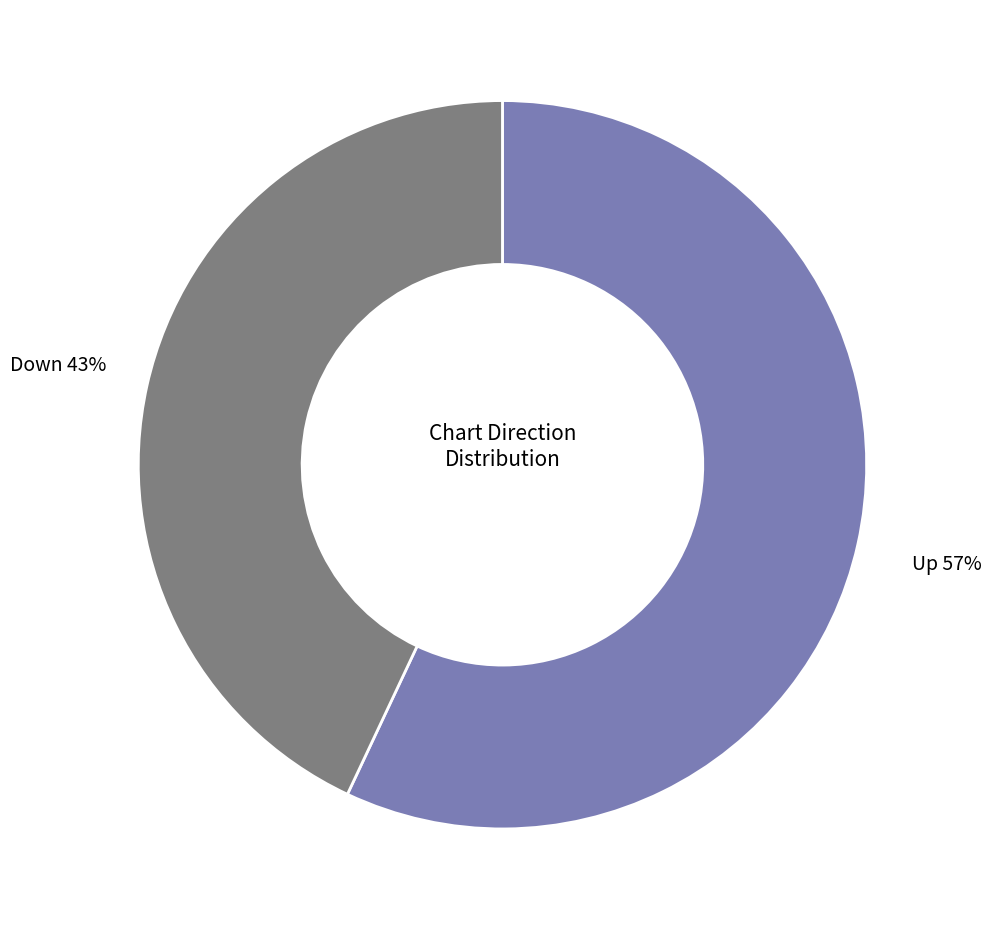

To the nearest percent, what is the average slice percentage?

50%